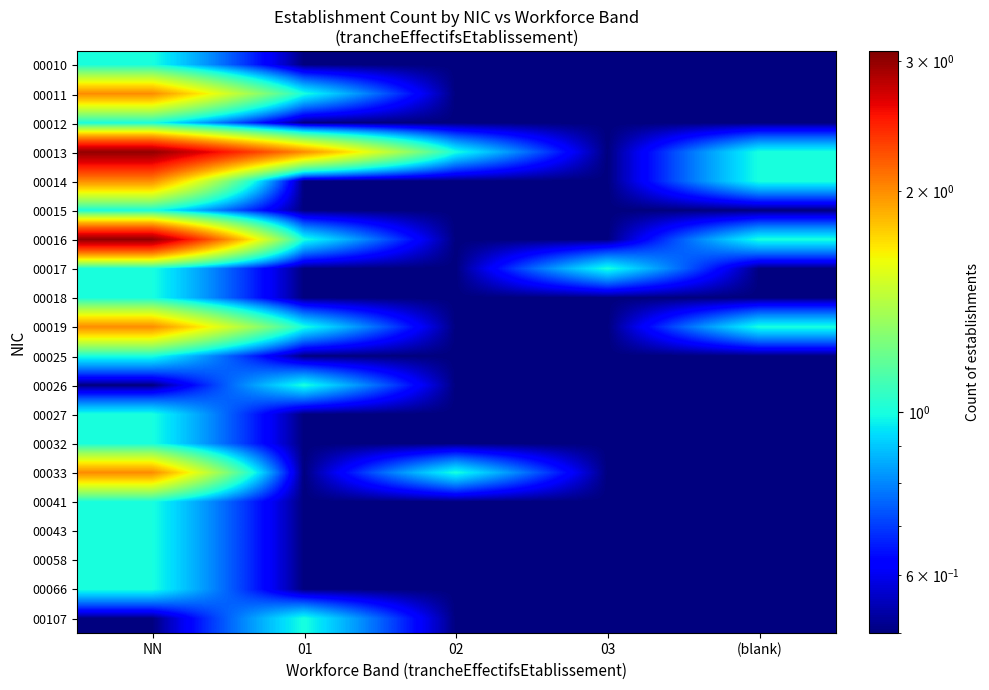

What is the spread (max minus min) of values at 01?

1.5